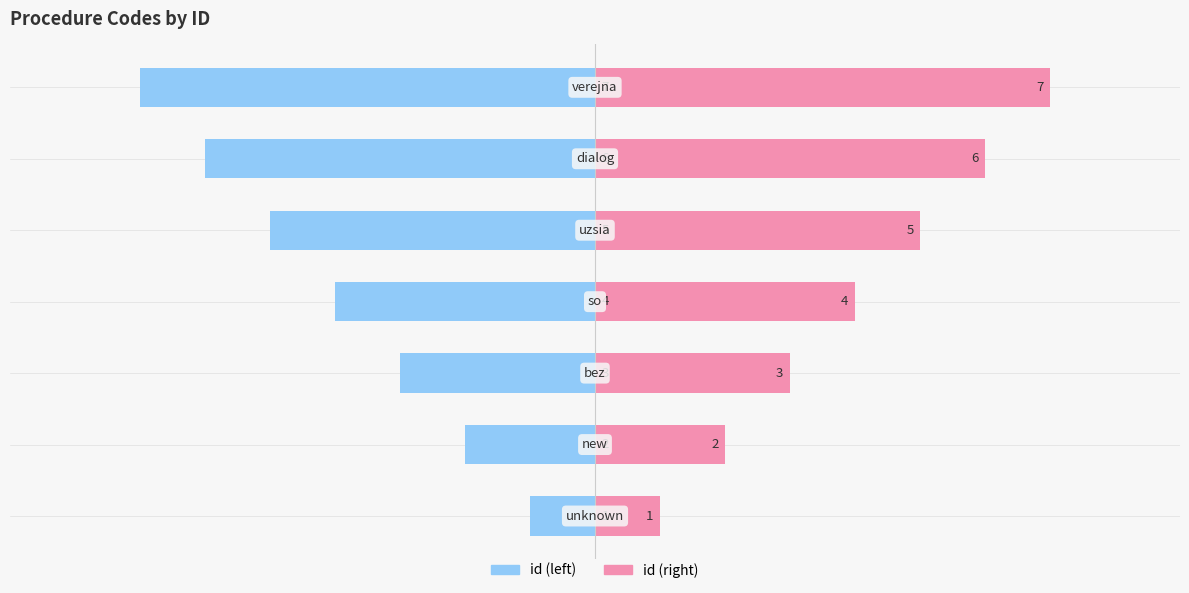

How many values in the id (left) series exceed -4?

3